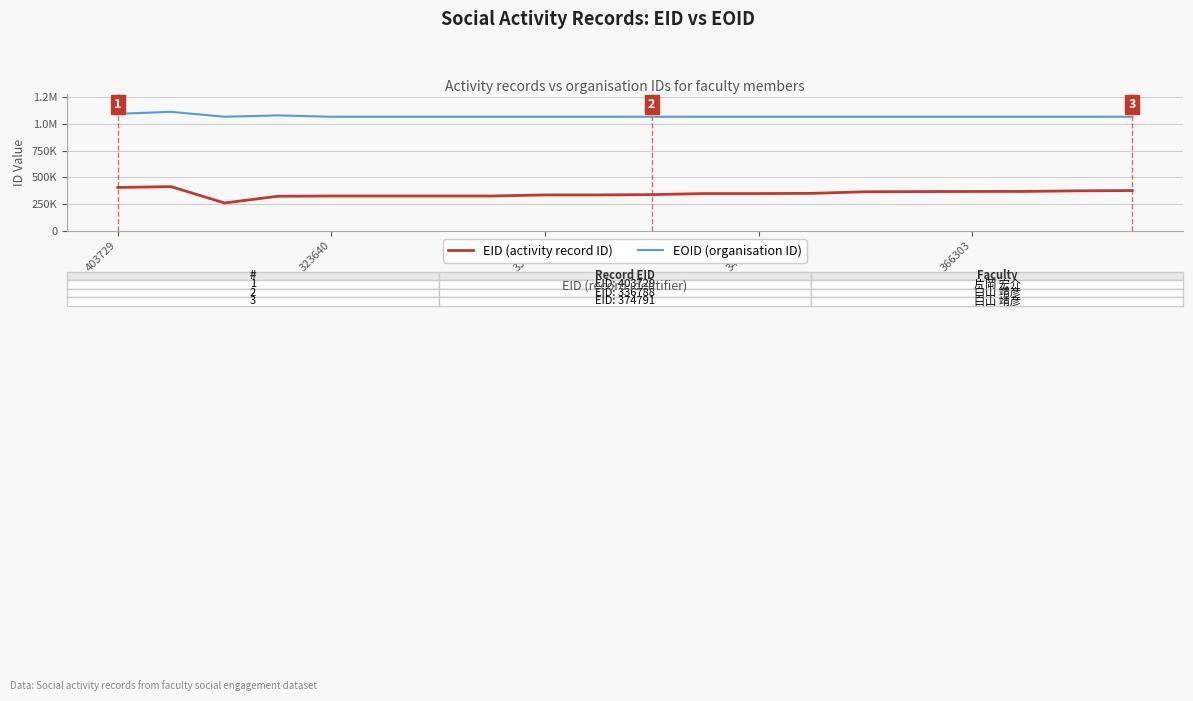

True or false: EID (activity record ID) and EOID (organisation ID) intersect in this chart.

False